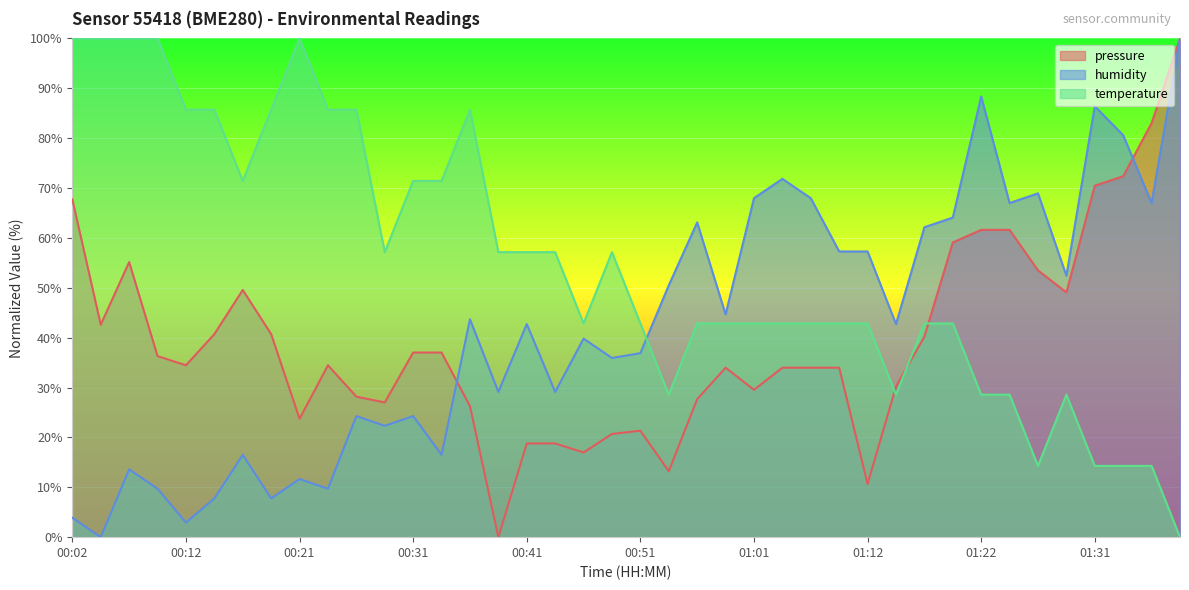

Is the value of humidity at 01:31 greater than the value of temperature at 01:14?

Yes